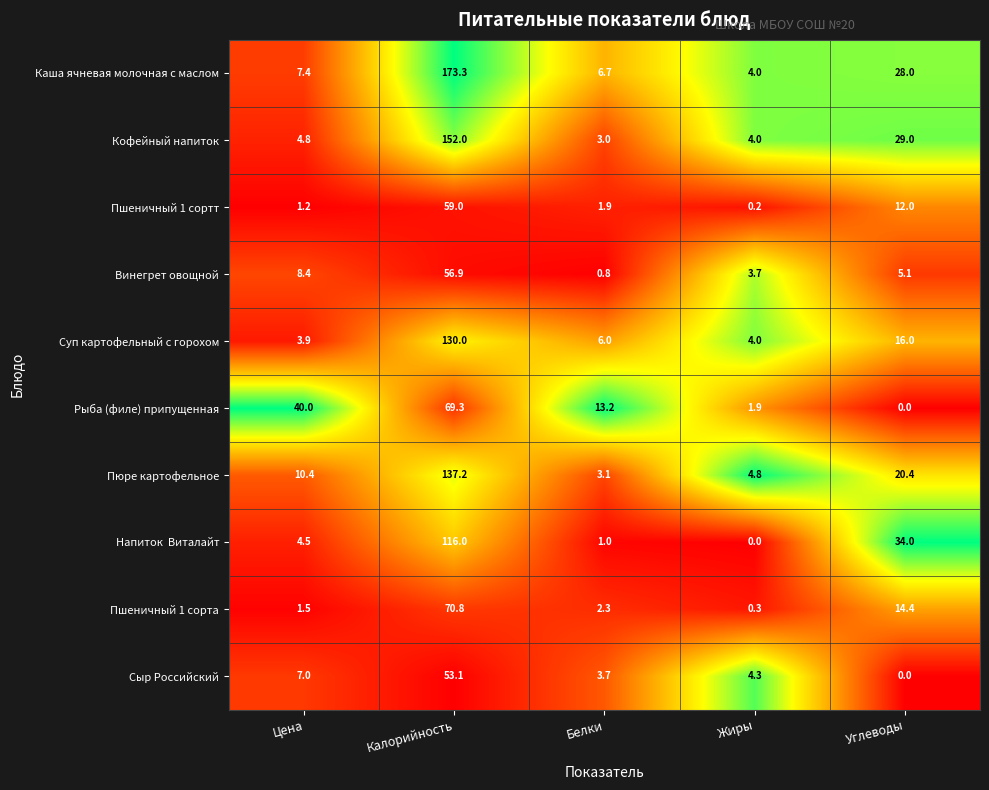

What is the difference between the Суп картофельный с горохом values at Жиры and Белки?

2.0